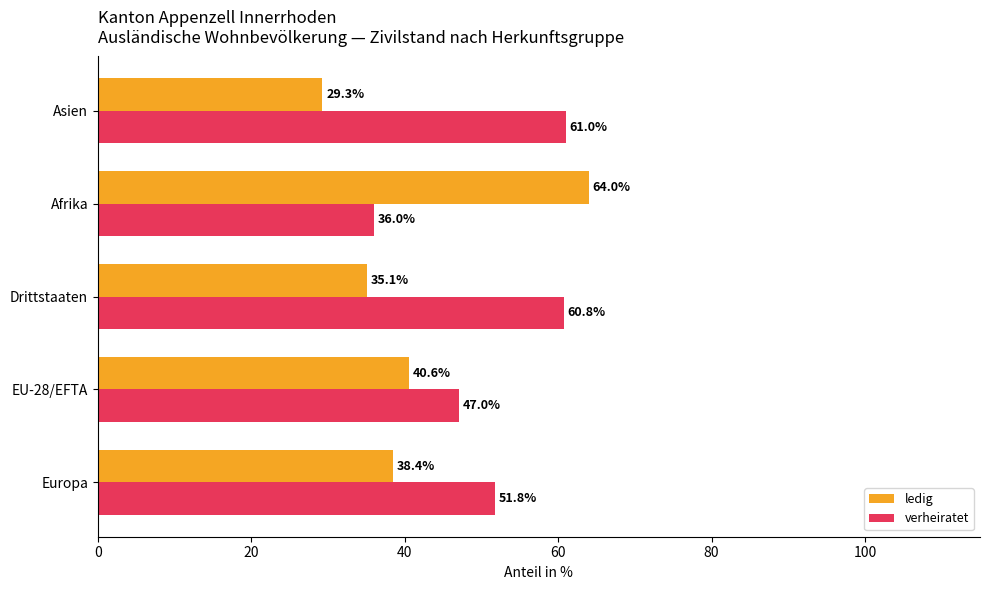

What are all the series names shown in the legend?

ledig, verheiratet